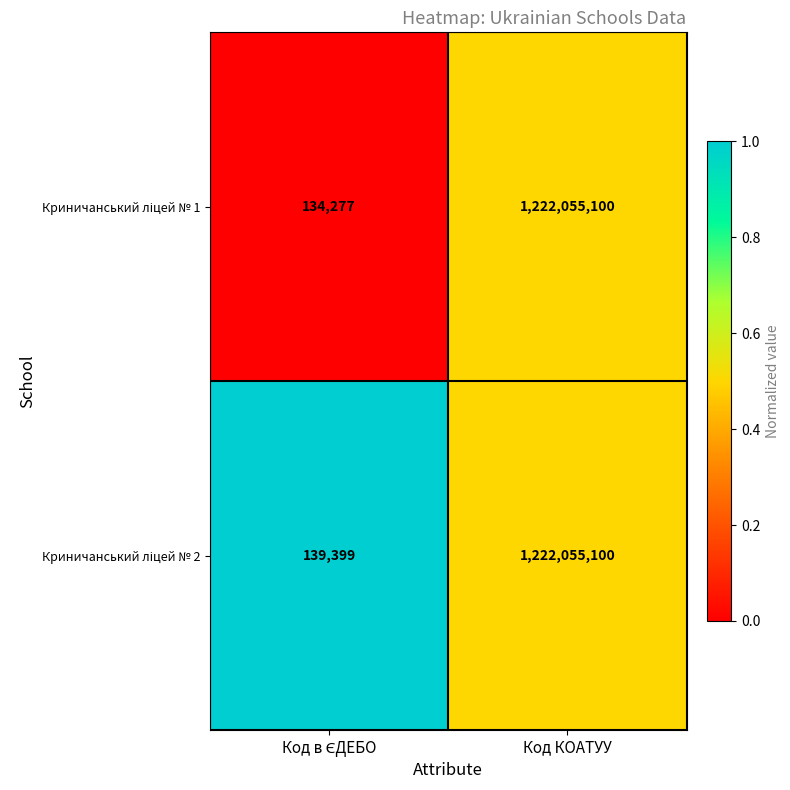

What is the maximum value shown in the chart?

1222055100